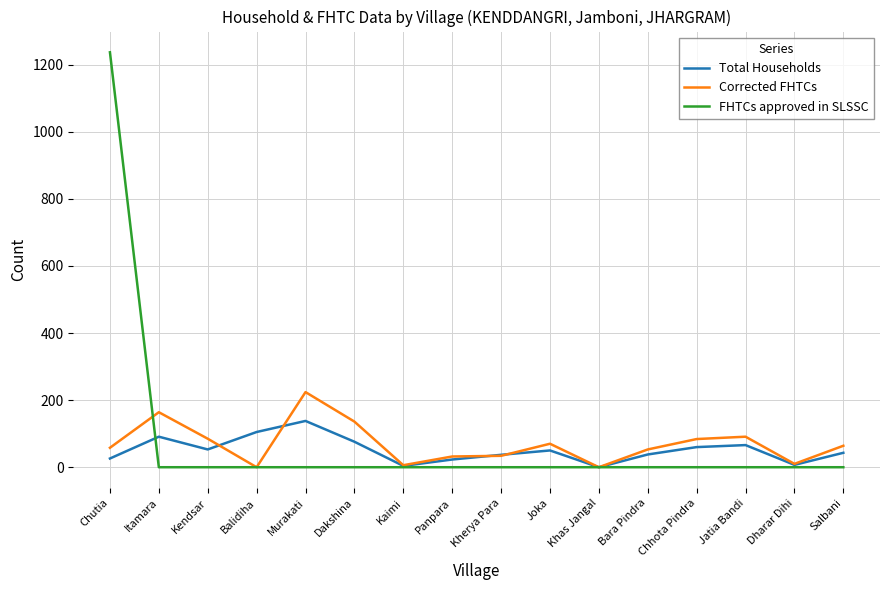

At Dakshina, list the series in order from largest to smallest.

Corrected FHTCs, Total Households, FHTCs approved in SLSSC